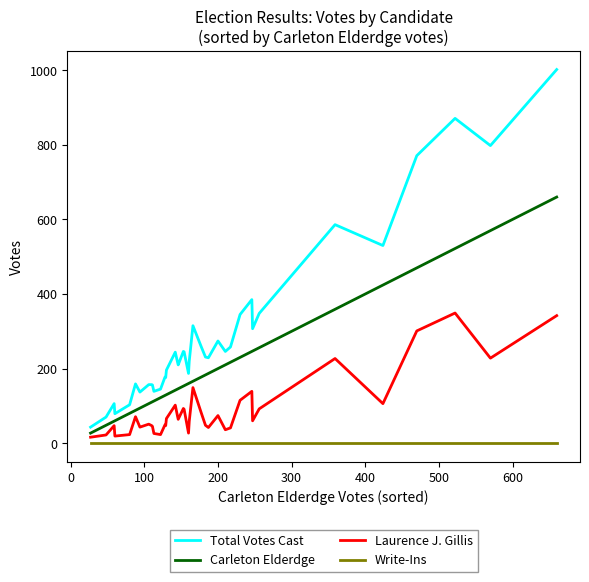

Which series has the widest spread of values?

Total Votes Cast